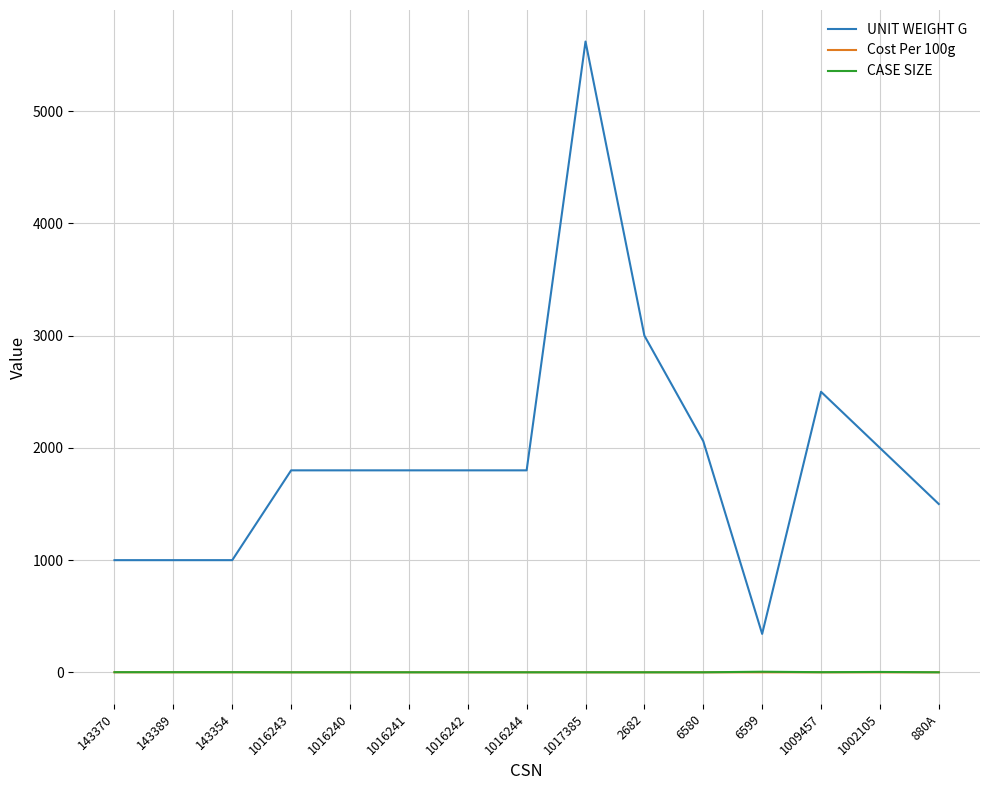

True or false: UNIT WEIGHT G and Cost Per 100g cross at least once.

False